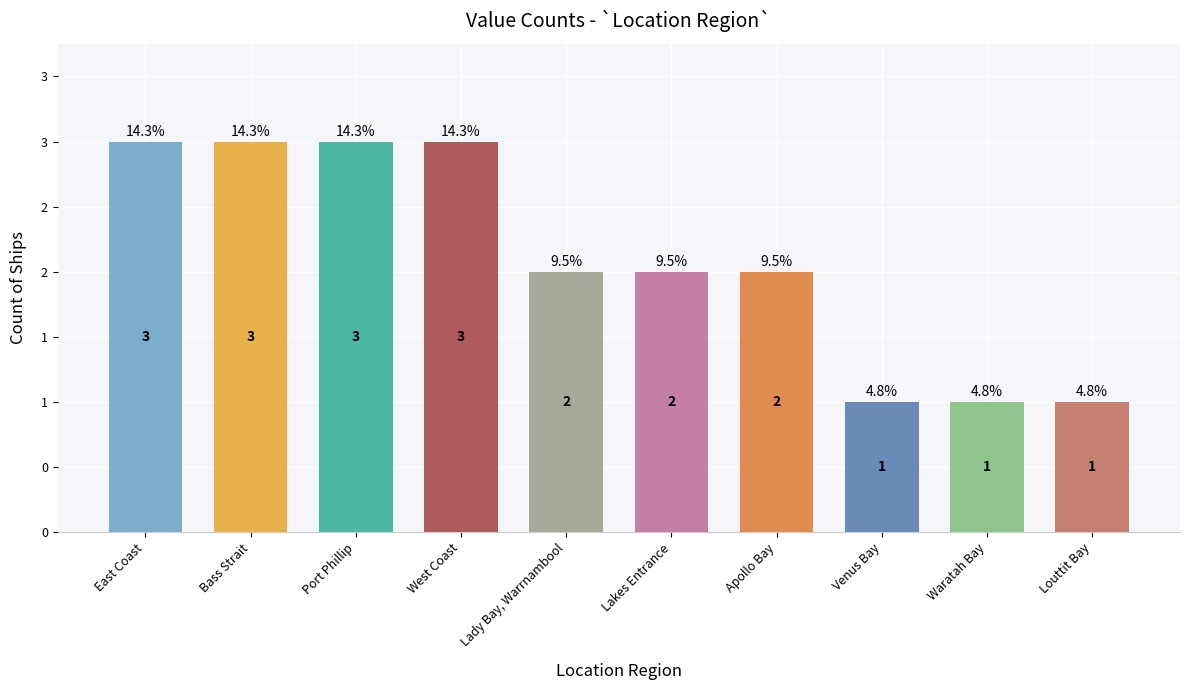

Which category has the highest value across all series?

East Coast